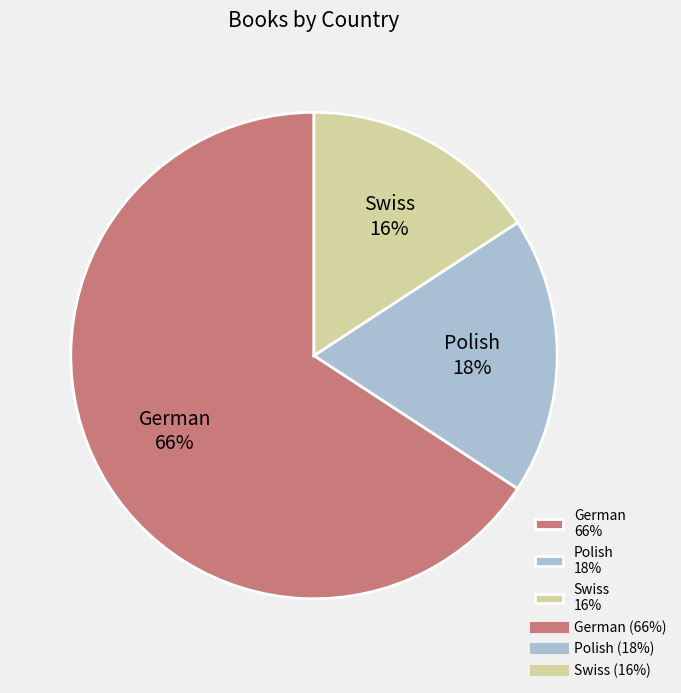

What is the smallest slice in the pie chart?

Swiss